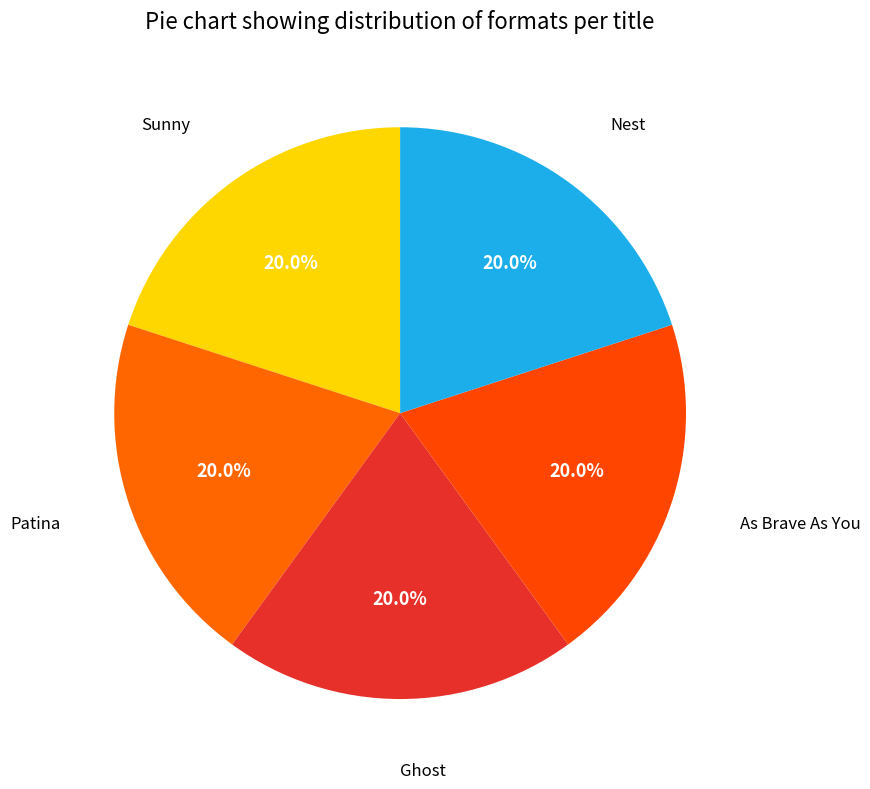

What portion of the pie excludes Patina?

80.0%